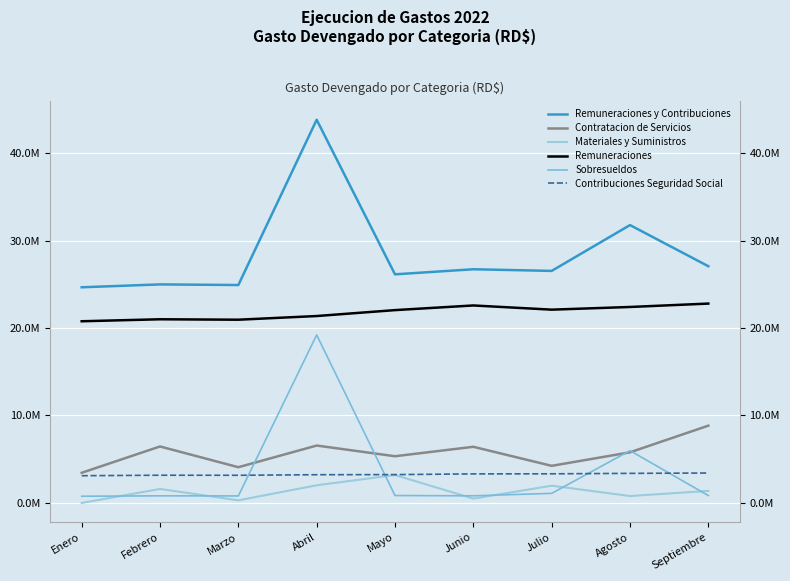

What is the difference between the maximum and minimum values in the Sobresueldos series?

18437983.1